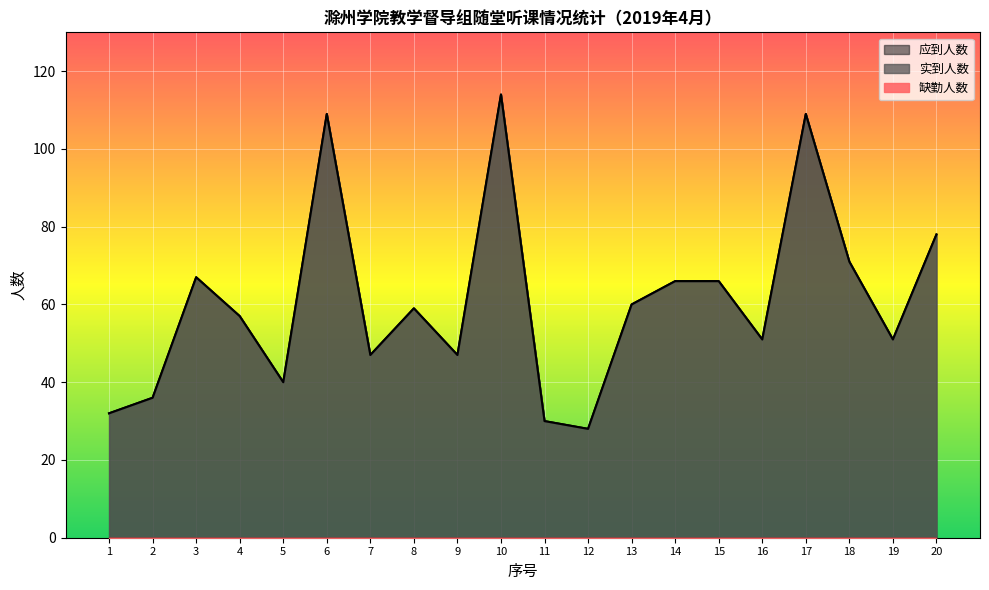

How many lines are shown in the chart?

2